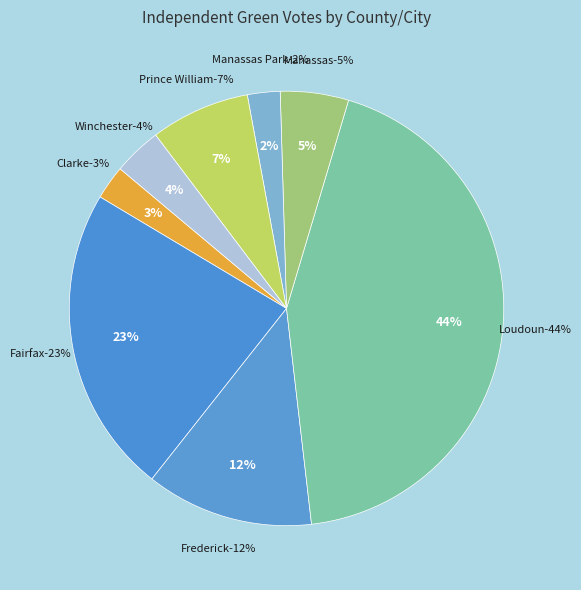

Combined, what portion of the pie is Manassas Park City and Loudoun County?

46.0%